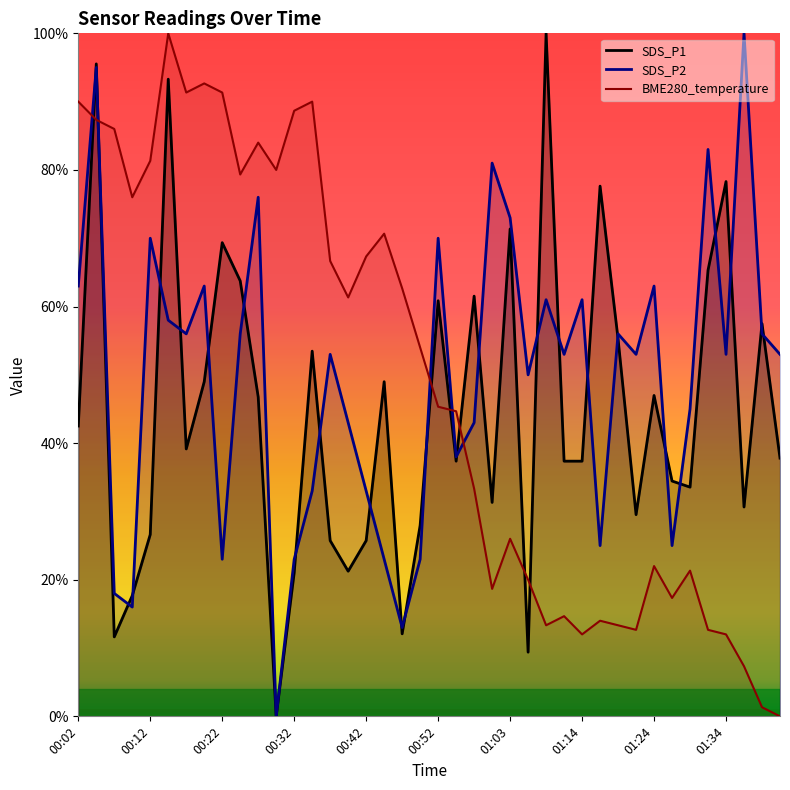

In BME280_temperature, how many points are lower than both neighbors (excluding endpoints)?

10